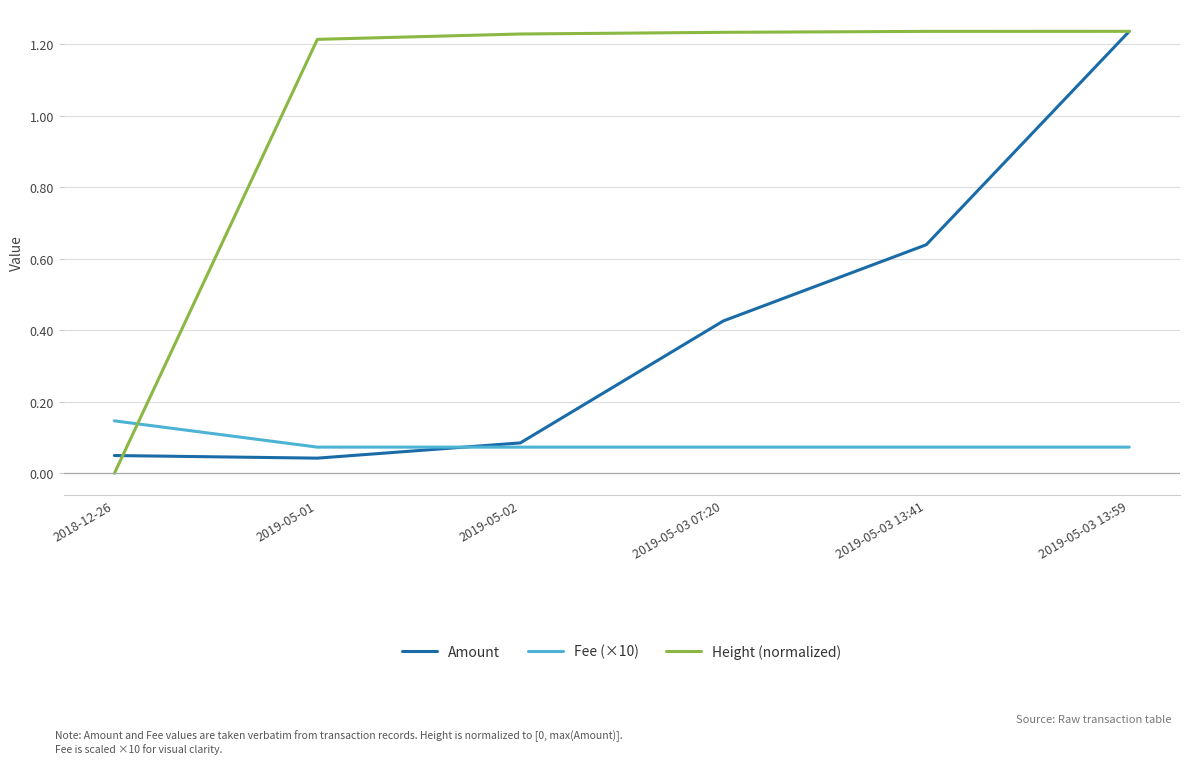

True or false: Fee (×10) has a value of 0.0 at 2019-05-02.

False